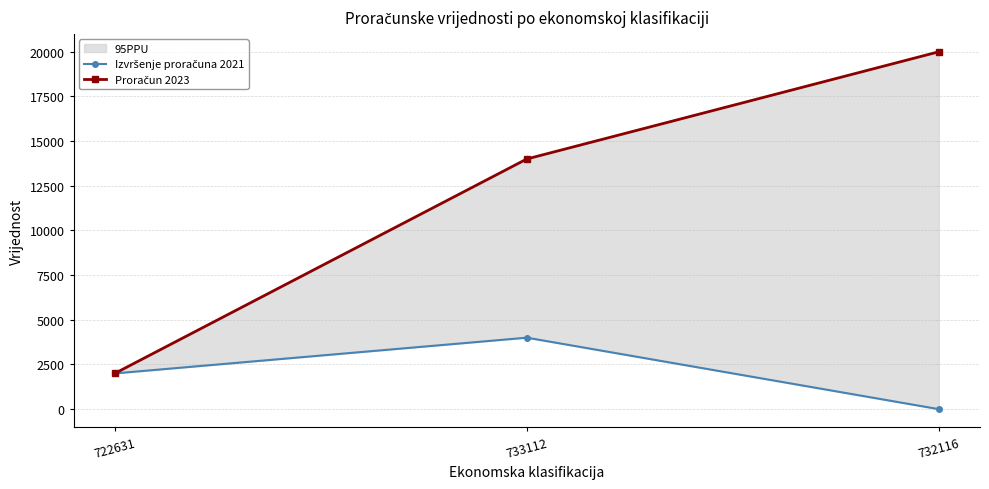

Which series has the largest total across all categories?

Proračun 2023